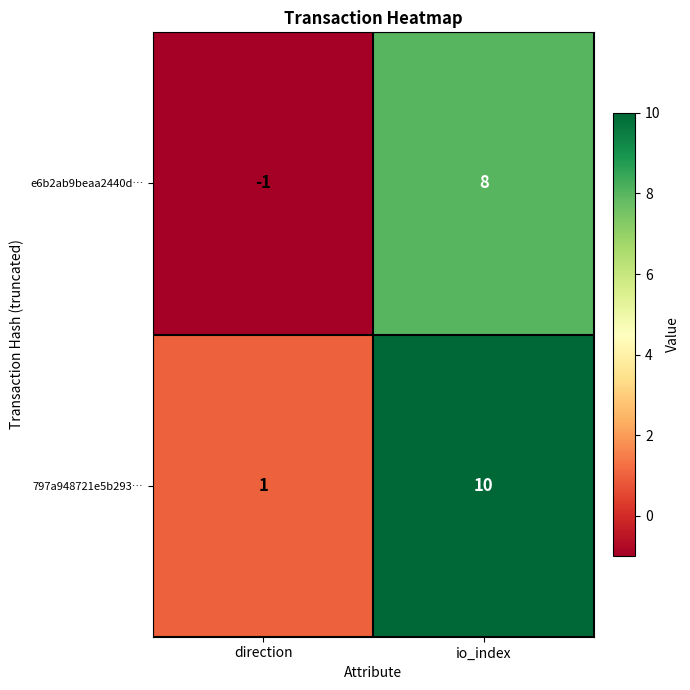

What is the difference between the highest and lowest values at io_index?

2